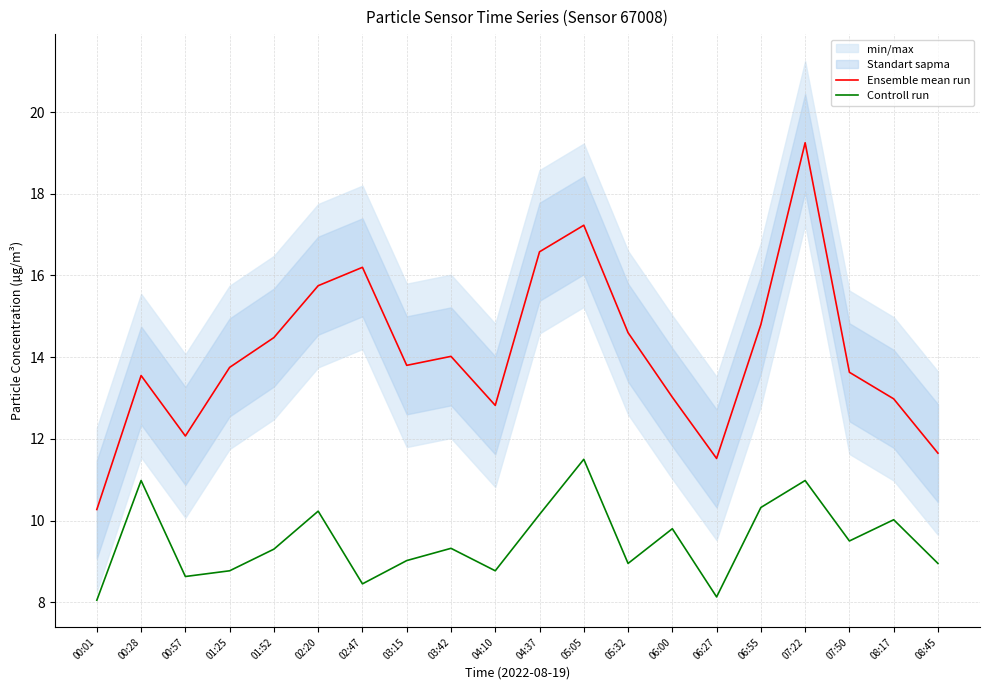

Between 03:42 and 08:17, which series saw the biggest shift?

Ensemble mean run